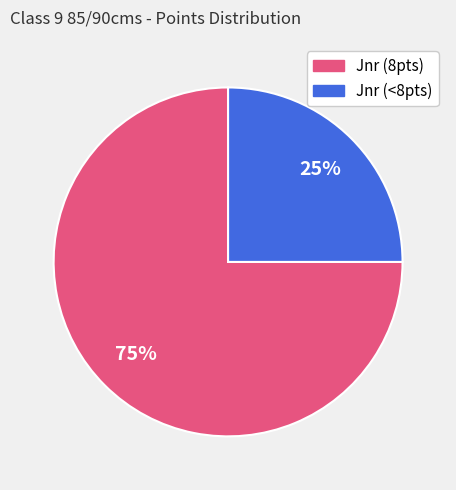

Is there a majority slice in this chart?

Yes